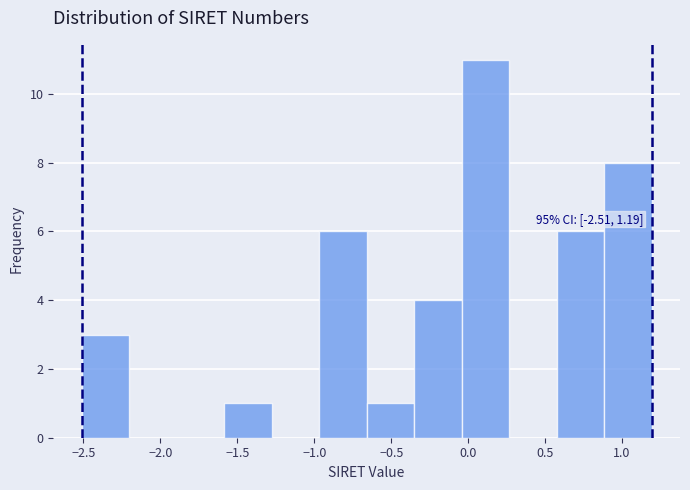

Over which range of the x-axis is the bar tallest?

-0.05 to 0.25